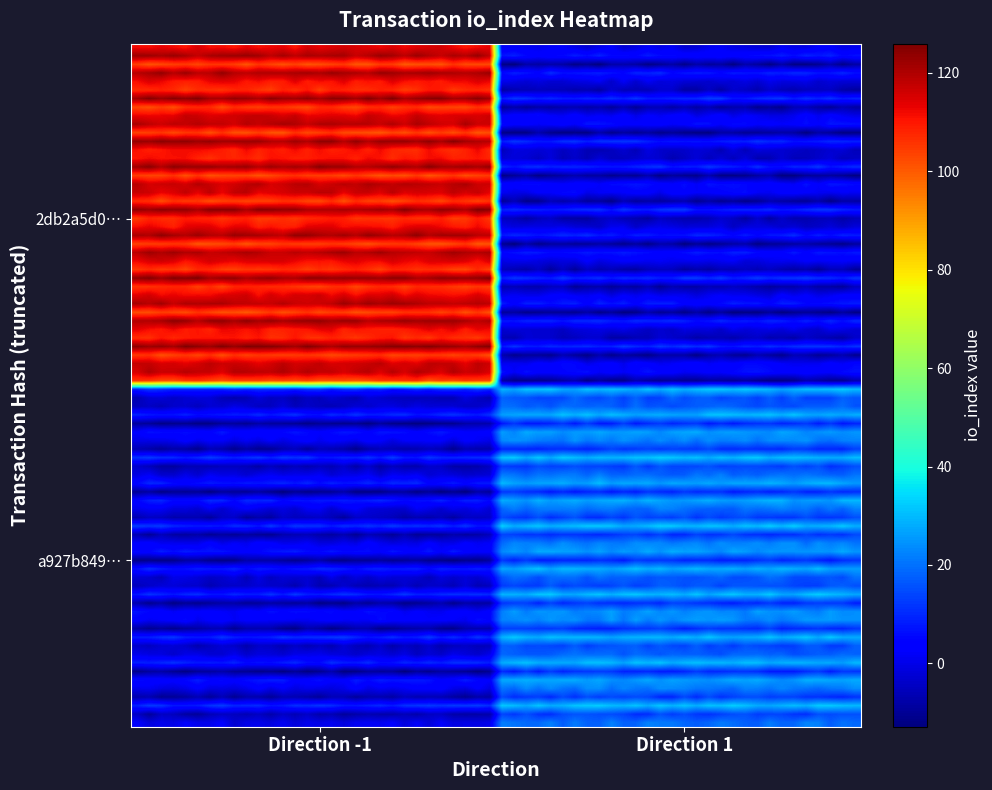

Which series has the largest total across all categories?

2db2a5d07cd69ff8166662e391012420a0a7d5e